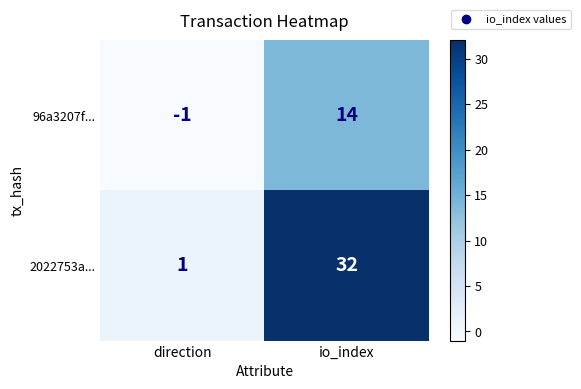

The 96a3207f... series shows -1 at direction. True or false?

True